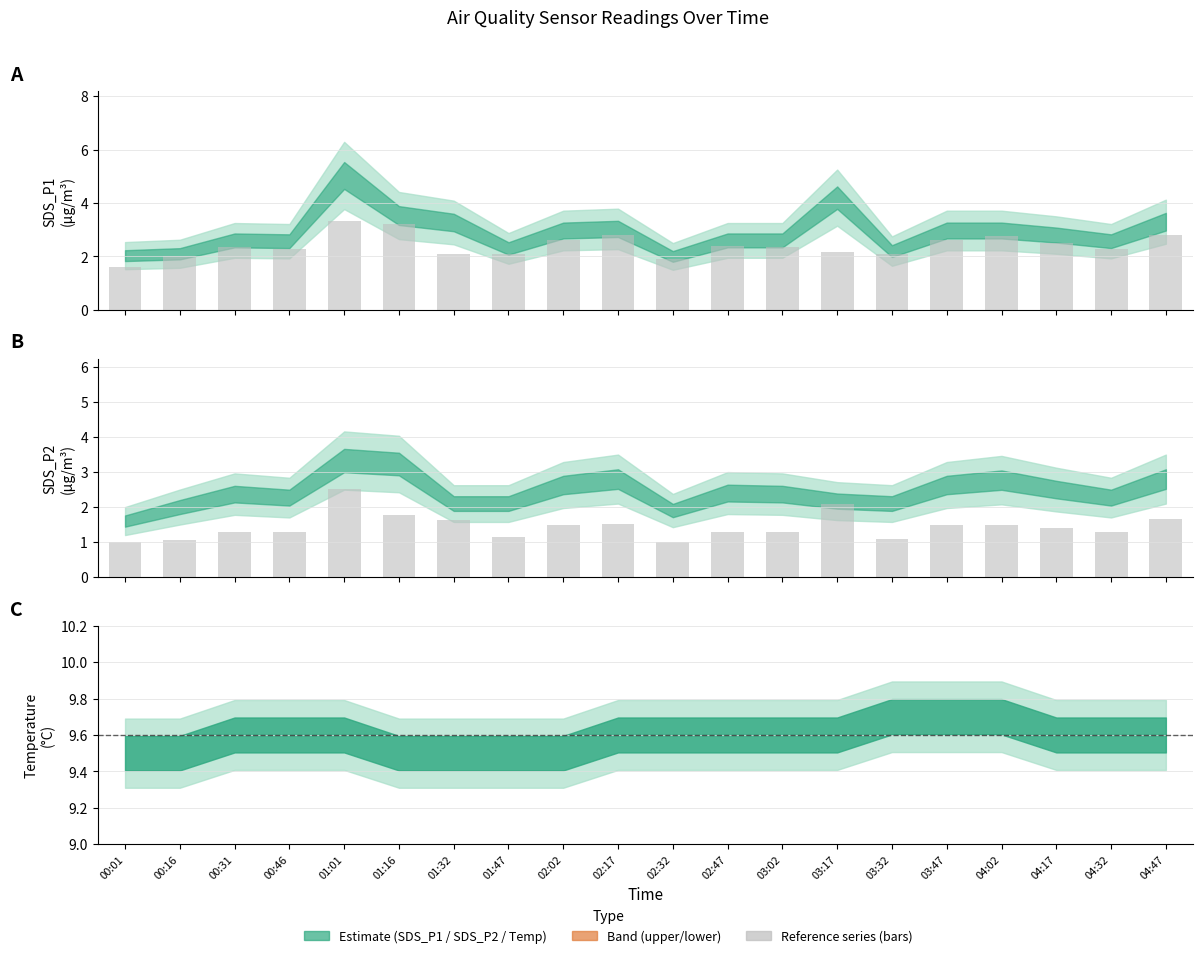

What is the value of the SDS_P2 bars bar at the 20th from the left?

2.8